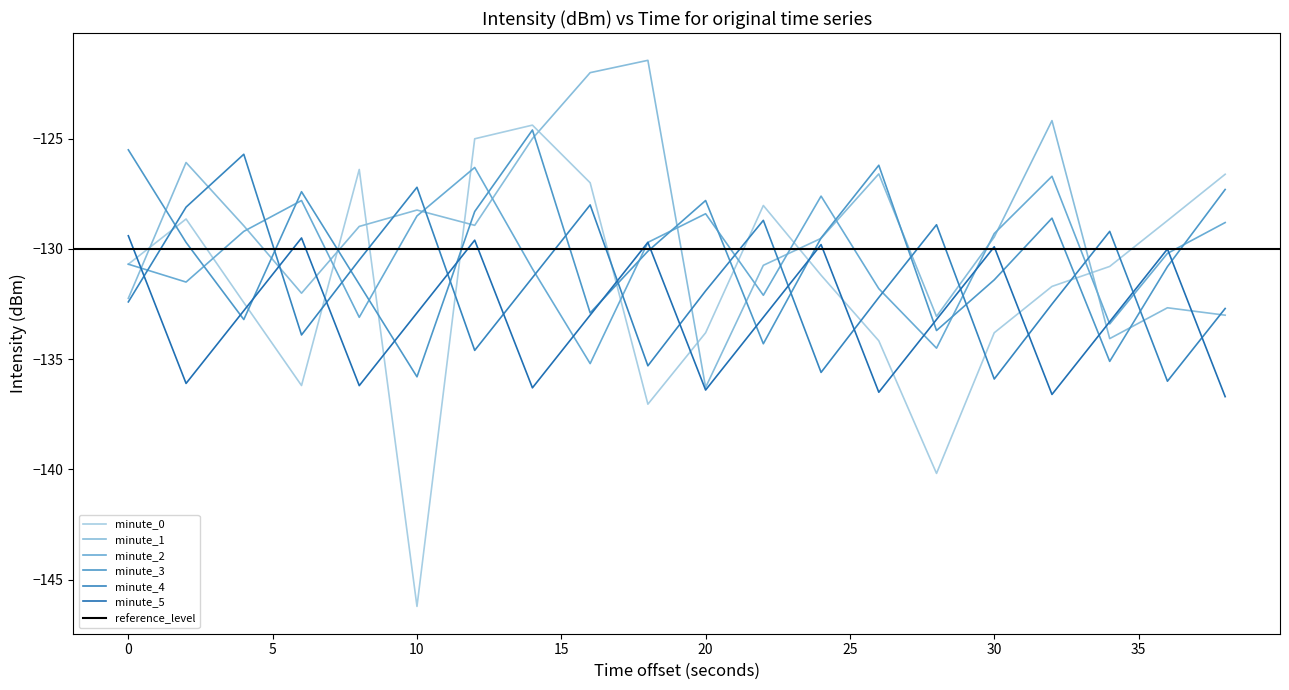

True or false: minute_3 and minute_1 intersect in this chart.

True